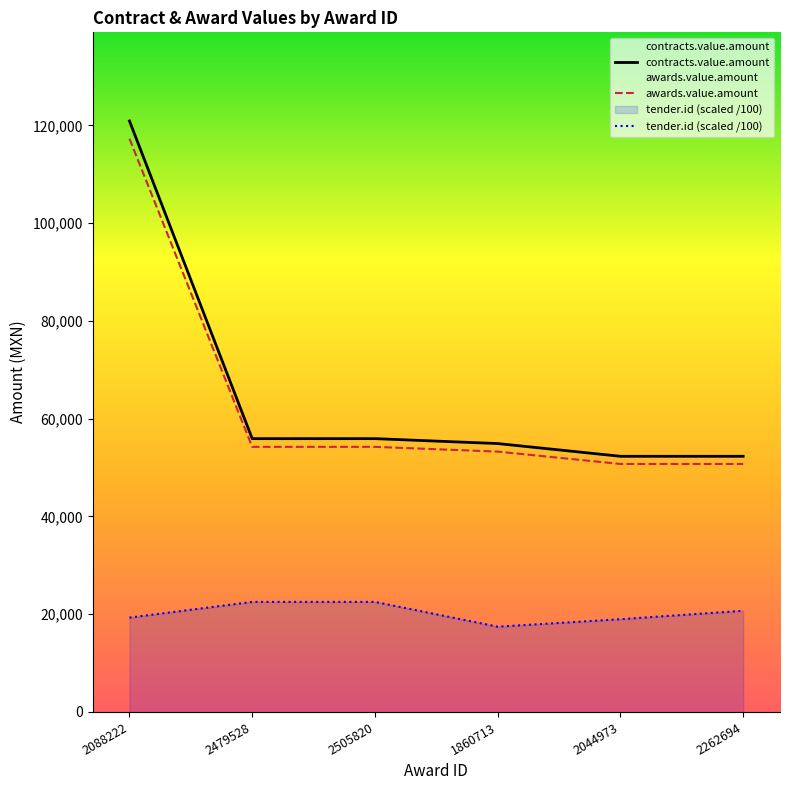

True or false: tender.id and awards.value.amount cross at least once.

False